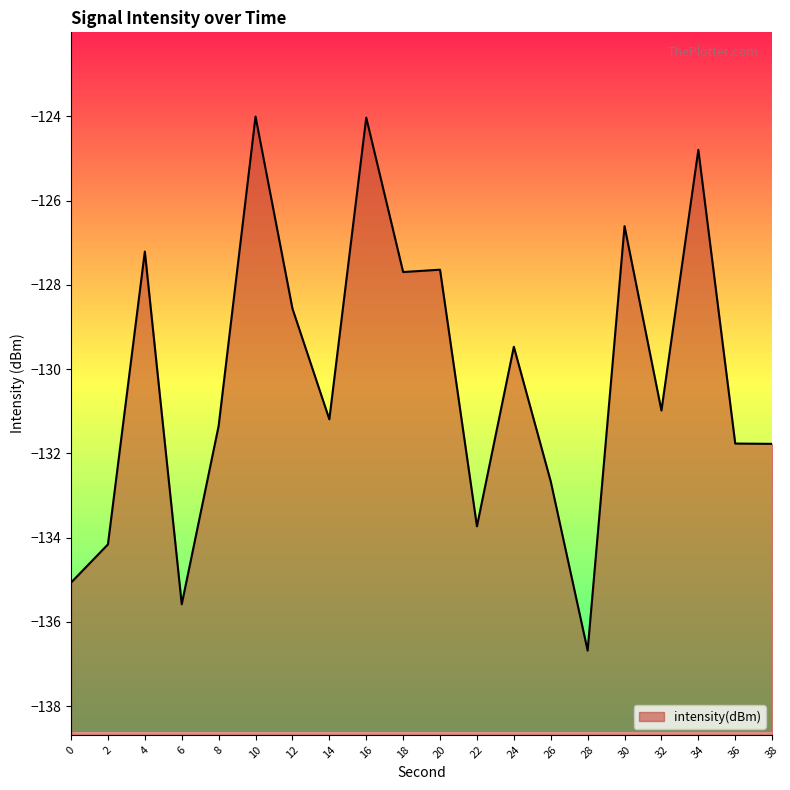

Where is the data nearest to the value -130?

24